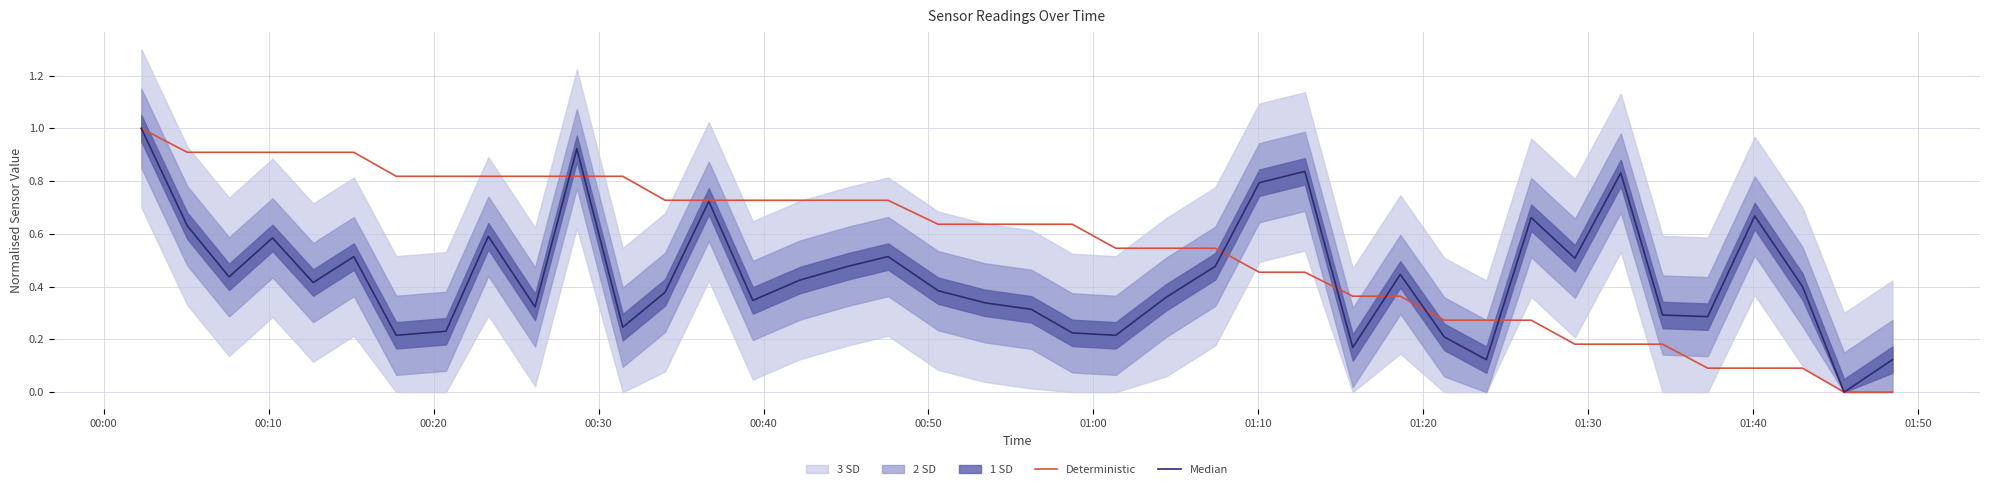

True or false: Median has more than 2 points higher than both neighbors.

True